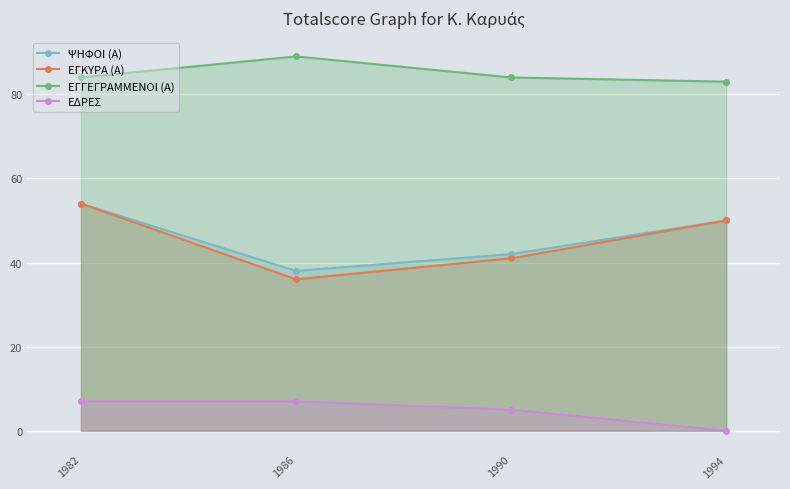

True or false: ΕΓΚΥΡΑ (Α) has a value of 50 at 1994.

True